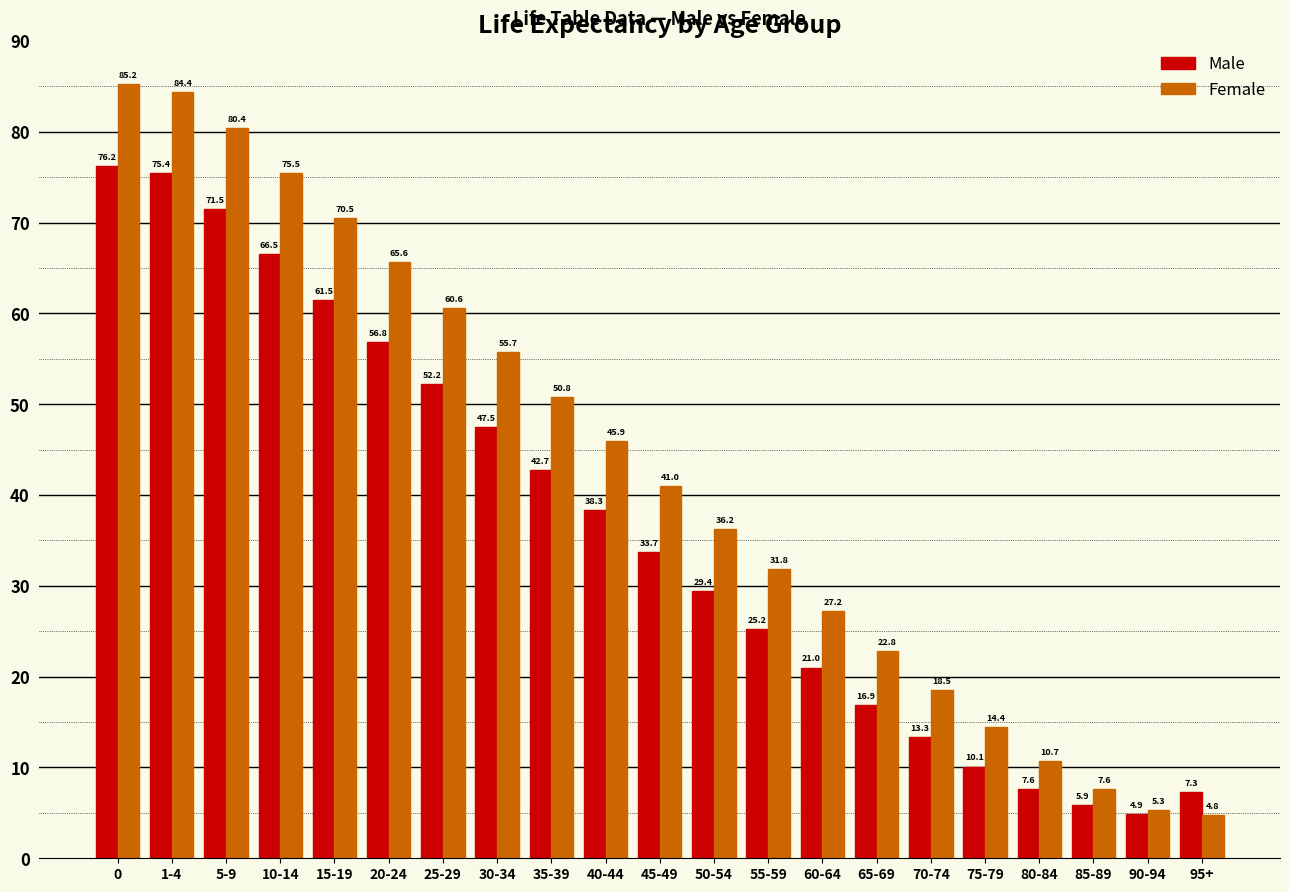

Reading left to right, extract all data points from this chart.

Male: 0=76.2	1-4=75.4	5-9=71.5	10-14=66.5	15-19=61.5	20-24=56.8	25-29=52.2	30-34=47.5	35-39=42.7	40-44=38.3	45-49=33.7	50-54=29.4	55-59=25.2	60-64=21.0	65-69=16.9	70-74=13.3	75-79=10.1	80-84=7.6	85-89=5.9	90-94=4.9	95+=7.3
Female: 0=85.2	1-4=84.4	5-9=80.4	10-14=75.5	15-19=70.5	20-24=65.6	25-29=60.6	30-34=55.7	35-39=50.8	40-44=45.9	45-49=41.0	50-54=36.2	55-59=31.8	60-64=27.2	65-69=22.8	70-74=18.5	75-79=14.4	80-84=10.7	85-89=7.6	90-94=5.3	95+=4.8